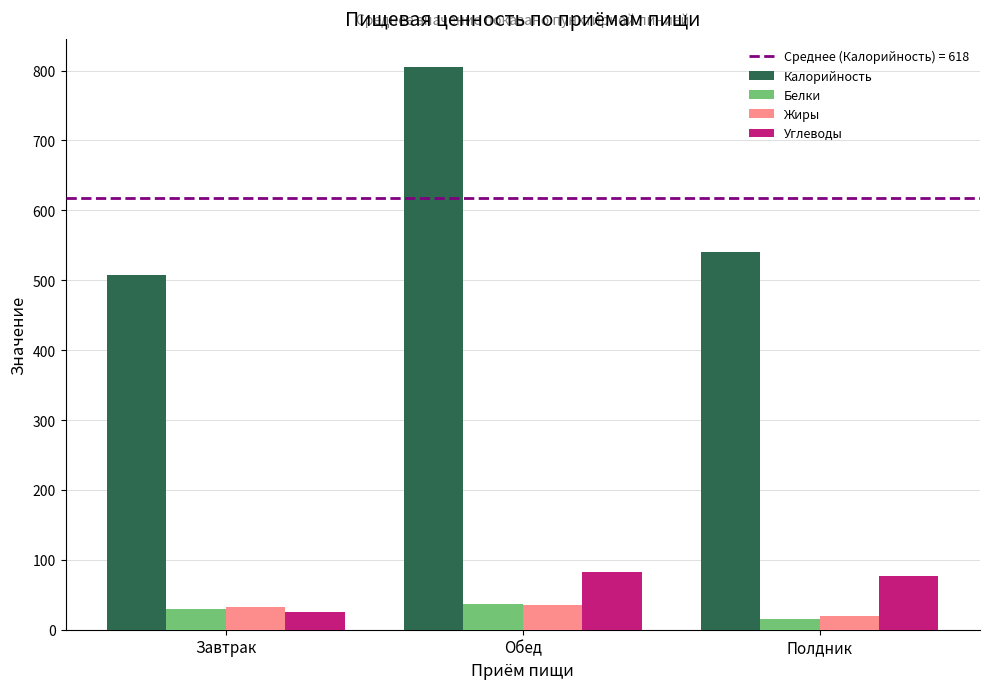

Which category has the lowest value in the Углеводы series?

Завтрак